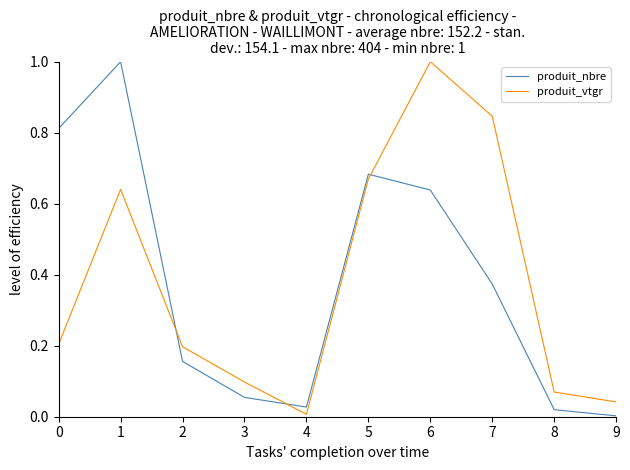

Which series changed the most between 0 and 8?

produit_nbre